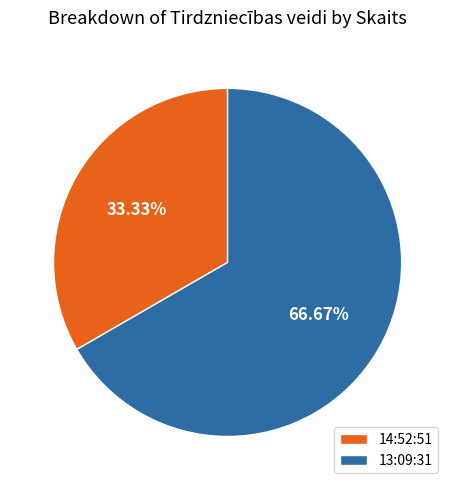

Which slice is the largest?

13:09:31